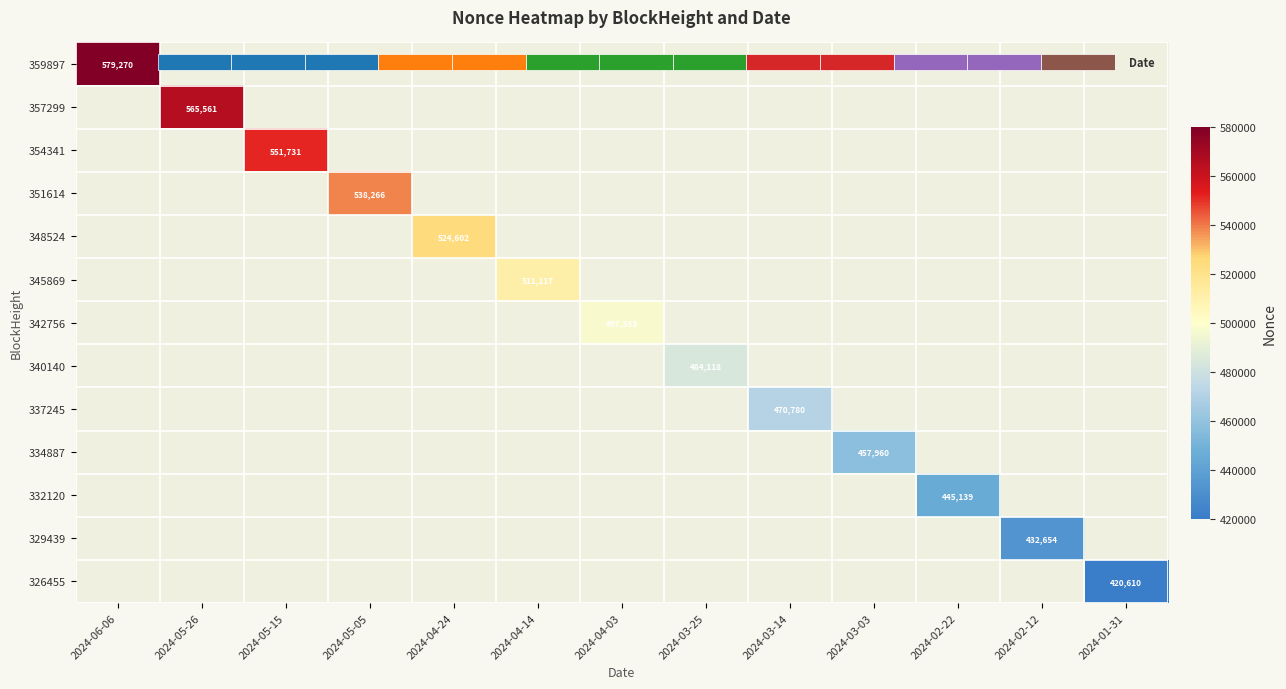

How many positive values does the 345869 series have?

1